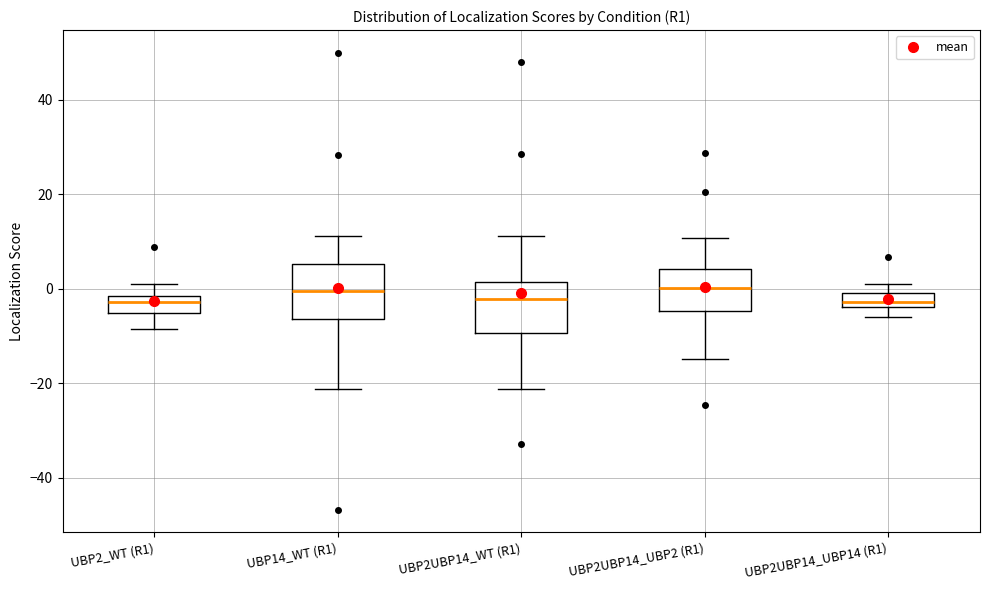

Reading left to right, transcribe this box plot: for each box, give where its median line is, the range the box spans, and where its two whiskers end, as read against the y-axis. The values are not printed on the chart, so give them approximately, as read against the axis.

UBP2_WT (R1): median -2 (inside the box), box -6 to -2, whiskers -8 to 2
UBP14_WT (R1): median 0, box -6 to 6, whiskers -22 to 12
UBP2UBP14_WT (R1): median -2, box -10 to 2, whiskers -22 to 12
UBP2UBP14_UBP2 (R1): median 0, box -4 to 4, whiskers -14 to 10
UBP2UBP14_UBP14 (R1): median -2, box -4 to 0, whiskers -6 to 2